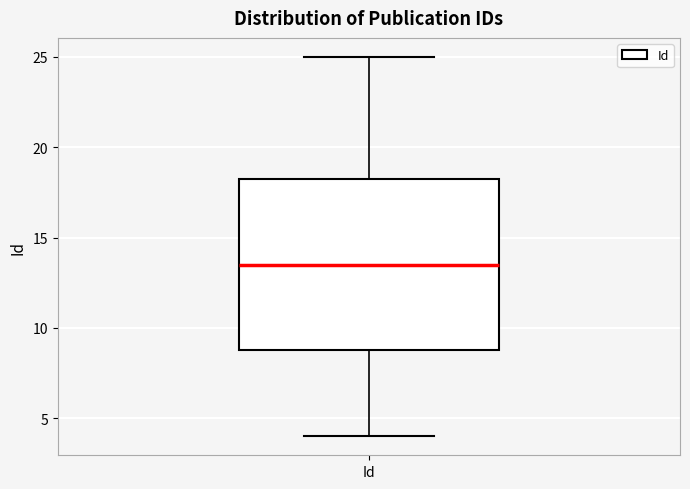

Where does the upper whisker of the box for Id end on the y-axis? The values are not printed on the chart, so give them approximately, as read against the axis.

25.0